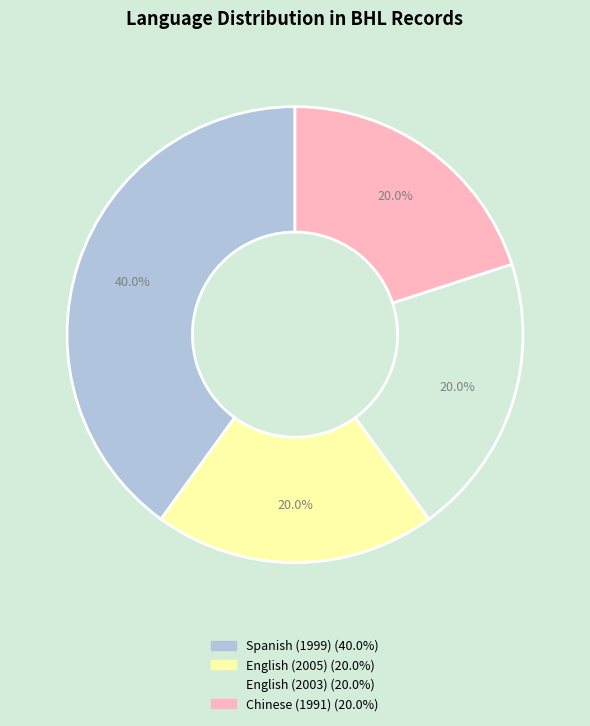

Which slice is the largest?

Spanish (1999)